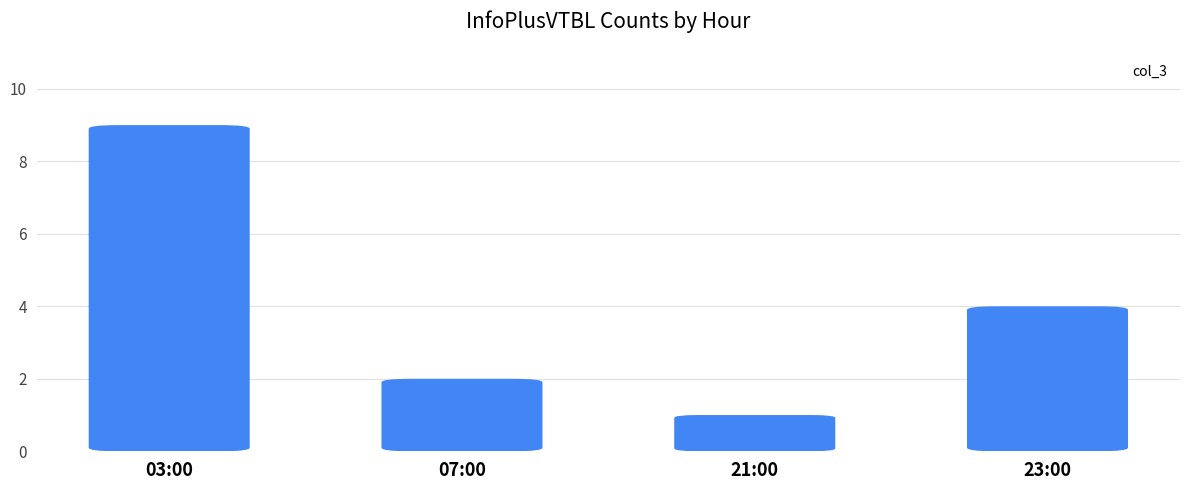

Read the value at 03:00.

9